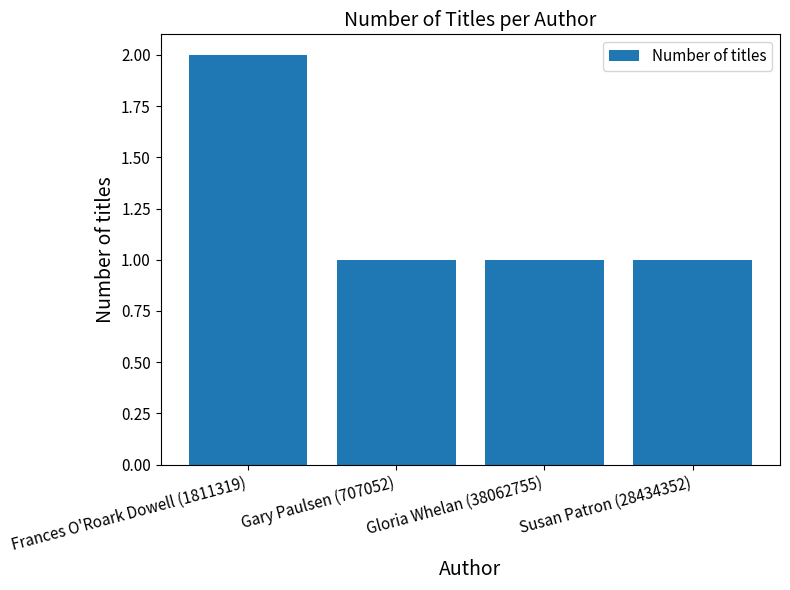

True or false: the data shows 2 at Frances O'Roark Dowell (1811319).

True